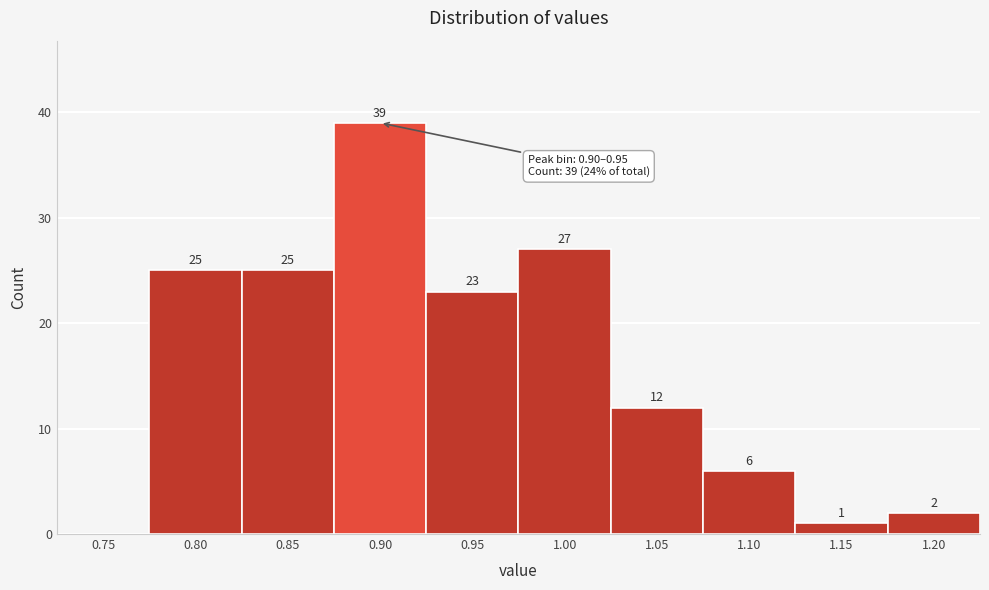

Reading left to right, extract all data points from this chart.

0.75=0	0.80=25	0.85=25	0.90=39	0.95=23	1.00=27	1.05=12	1.10=6	1.15=1	1.20=2